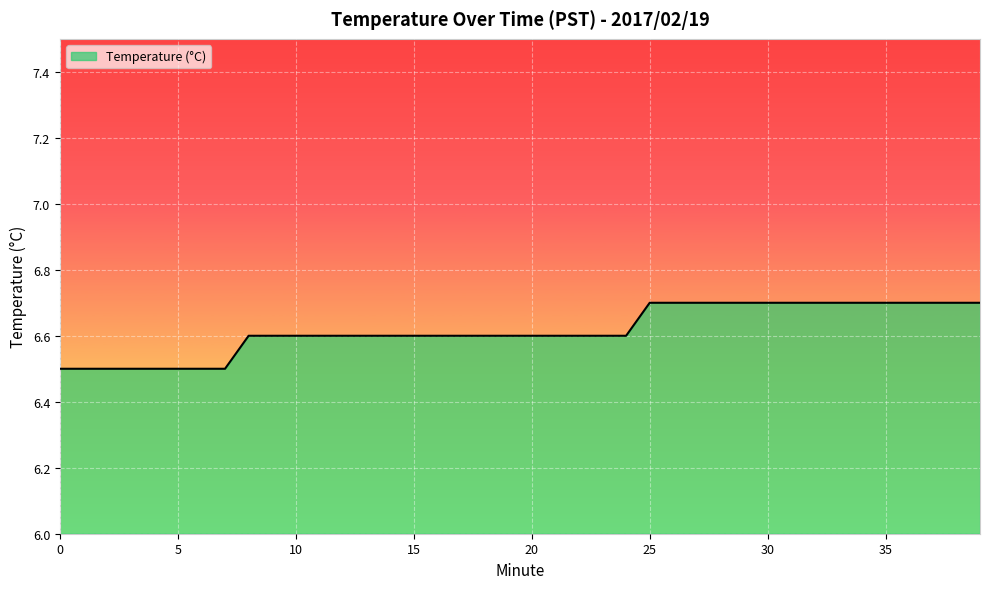

What is the minimum value shown in the chart?

6.5